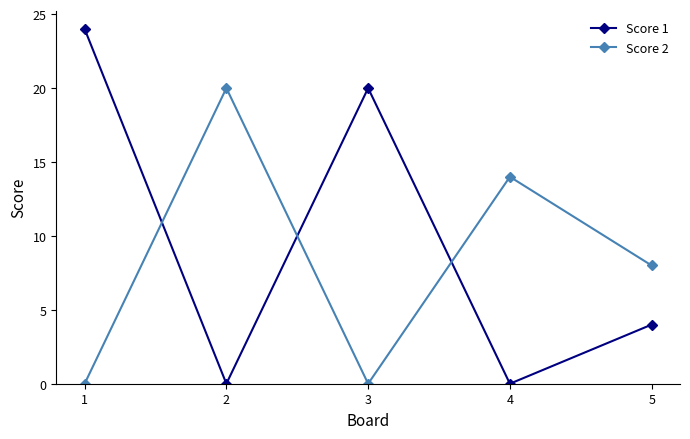

Reading left to right, transcribe all the data shown in this chart.

Score 1: 24	0	20	0	4
Score 2: 0	20	0	14	8